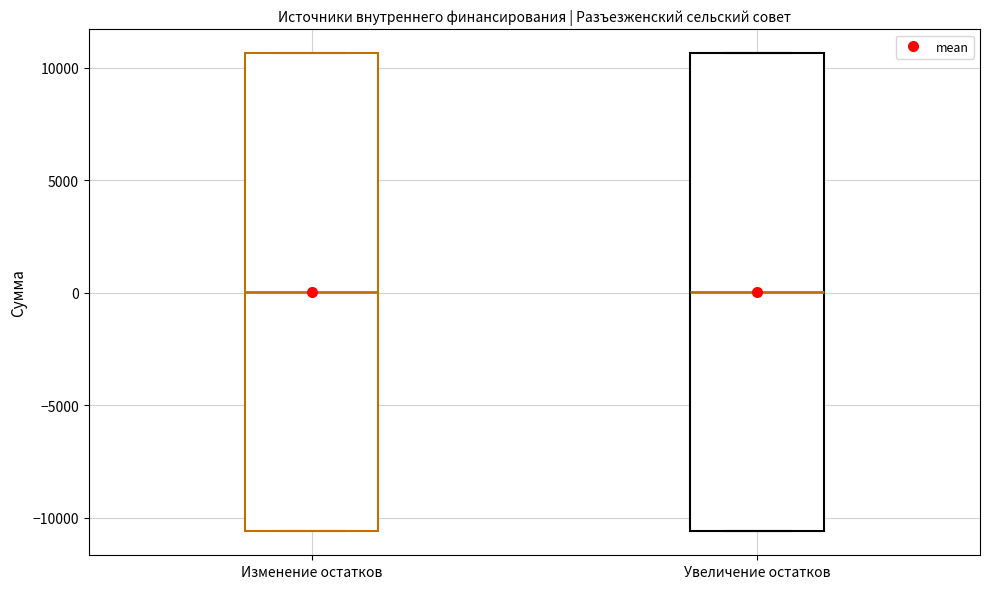

Where is the upper edge of the box for Увеличение остатков on the y-axis? The values are not printed on the chart, so give them approximately, as read against the axis.

10500